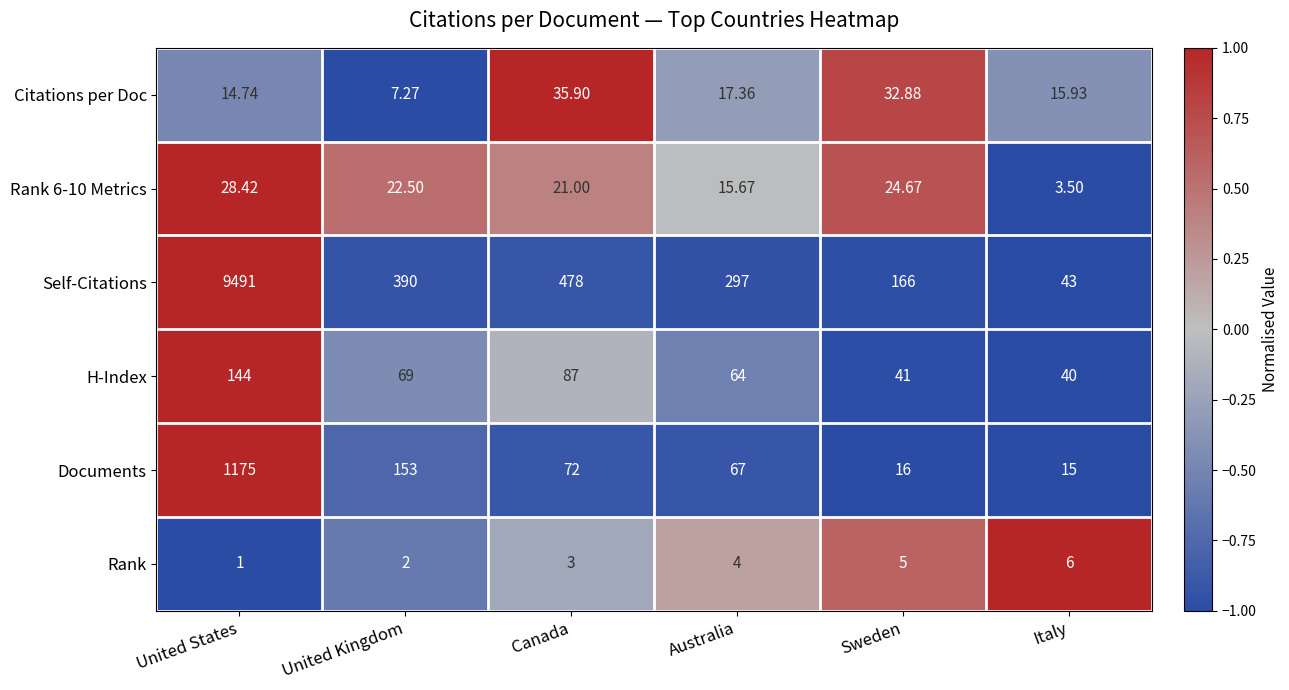

Which label corresponds to the smallest value in the chart?

United States